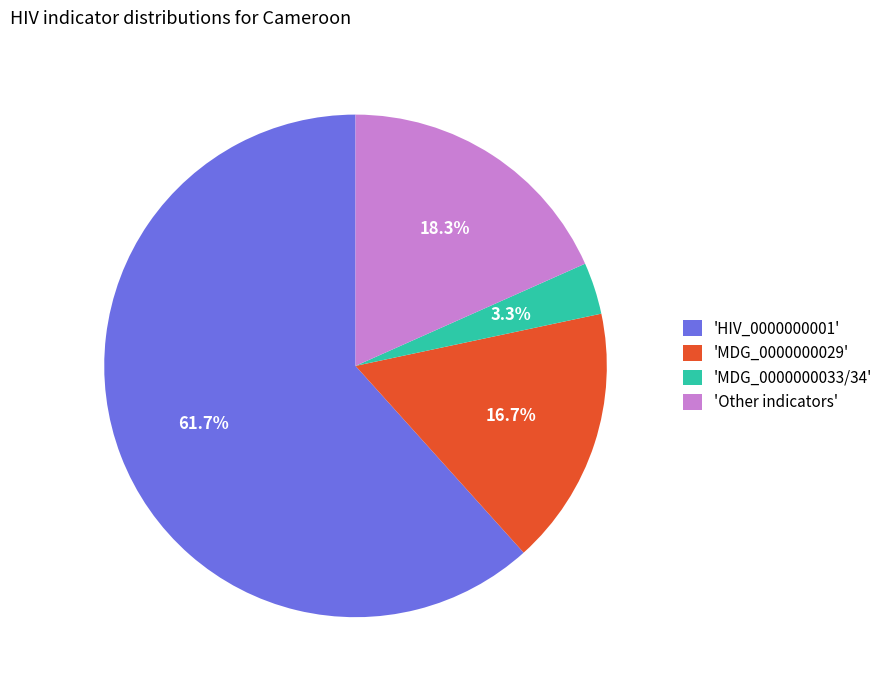

Count the number of slices in the pie.

4